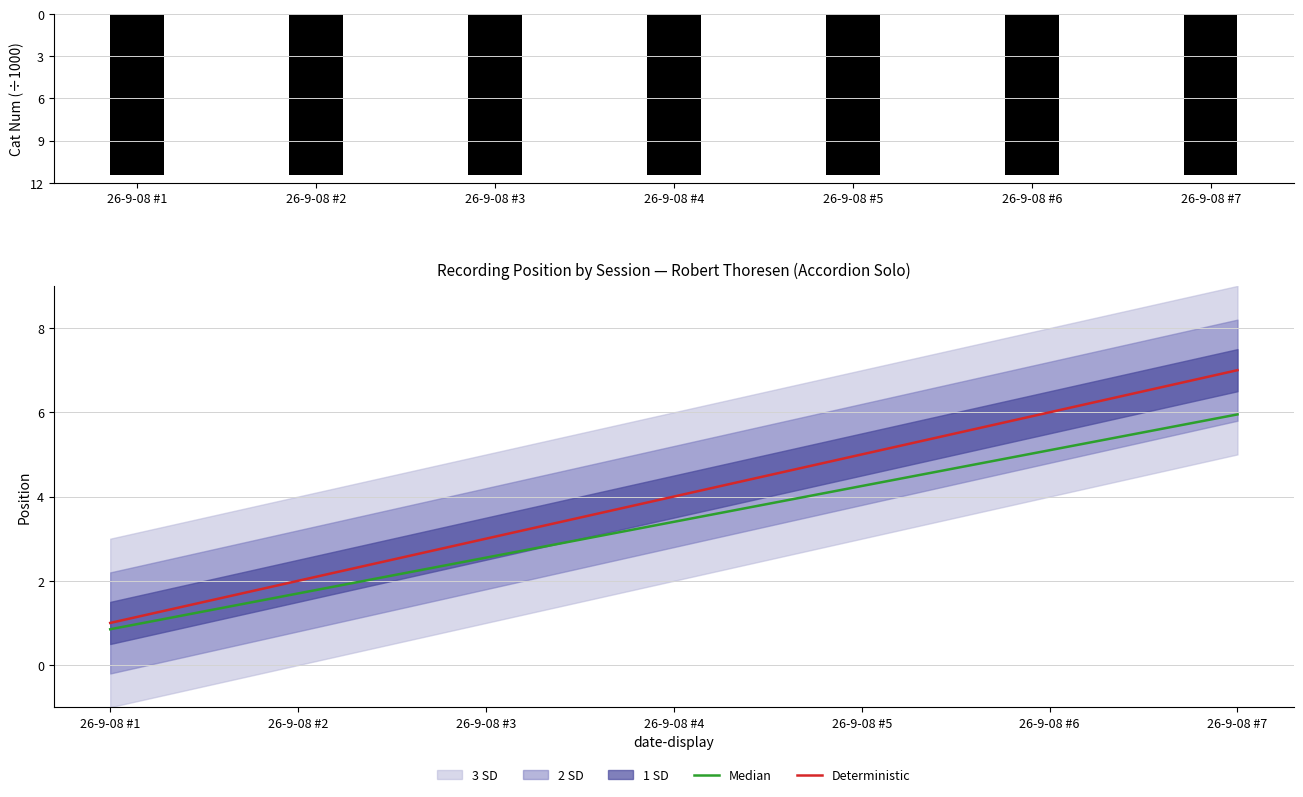

Which series changed the most between 26-9-08 #2 and 26-9-08 #4?

Deterministic